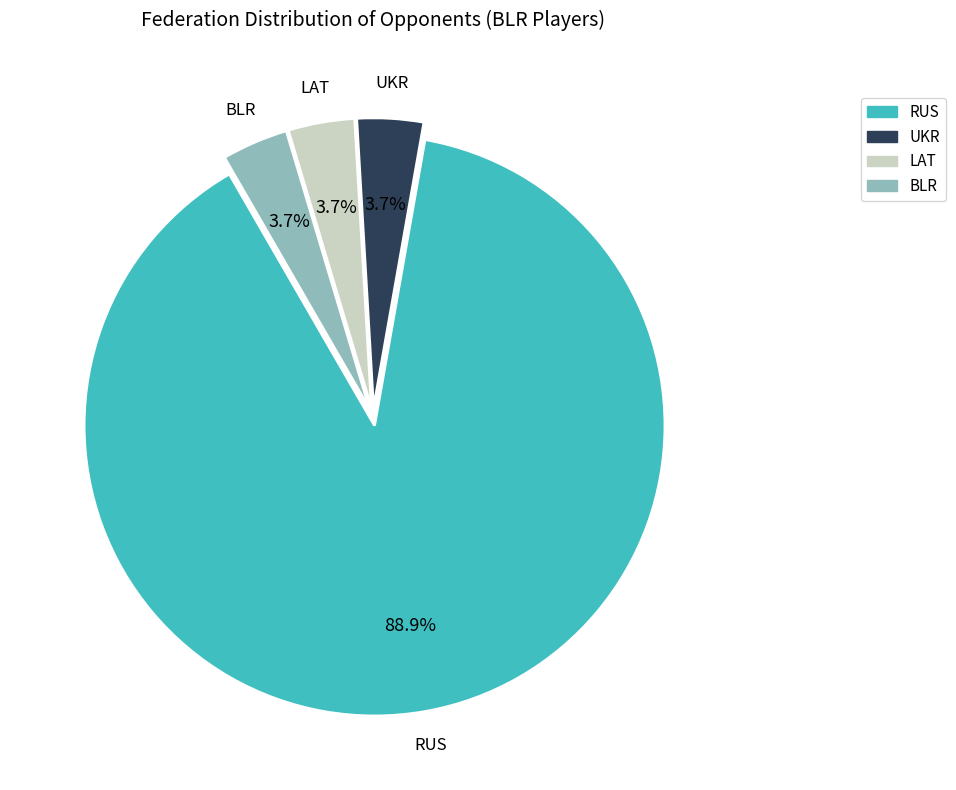

What percentage is the BLR slice, to the nearest percent?

4%